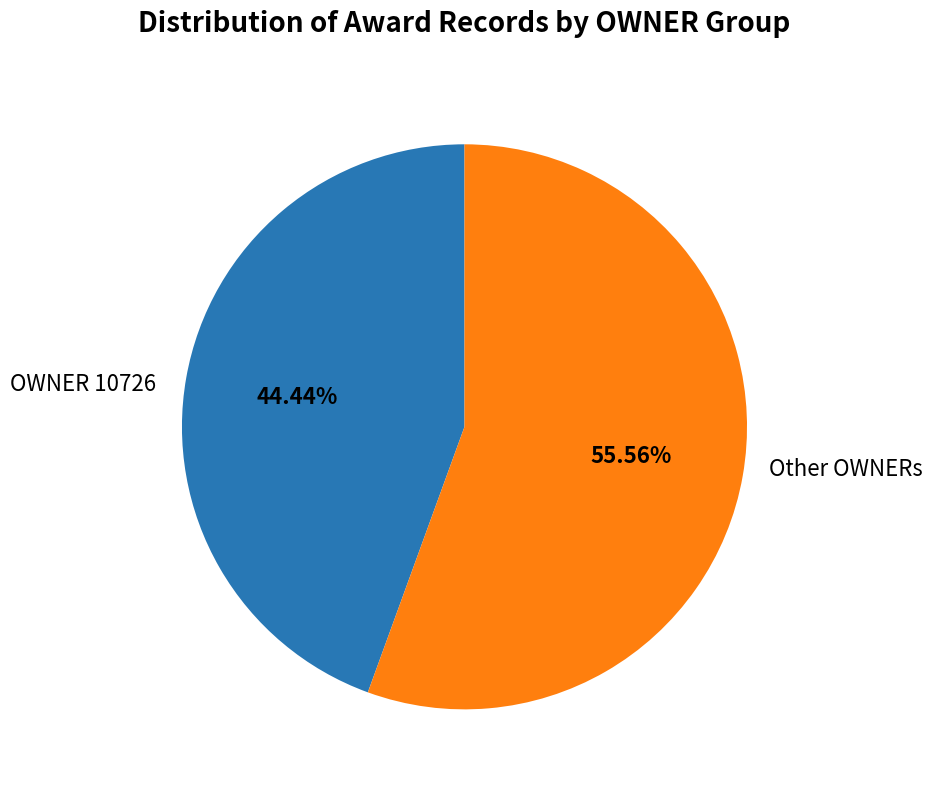

Is there any slice that represents more than half of the pie?

Yes